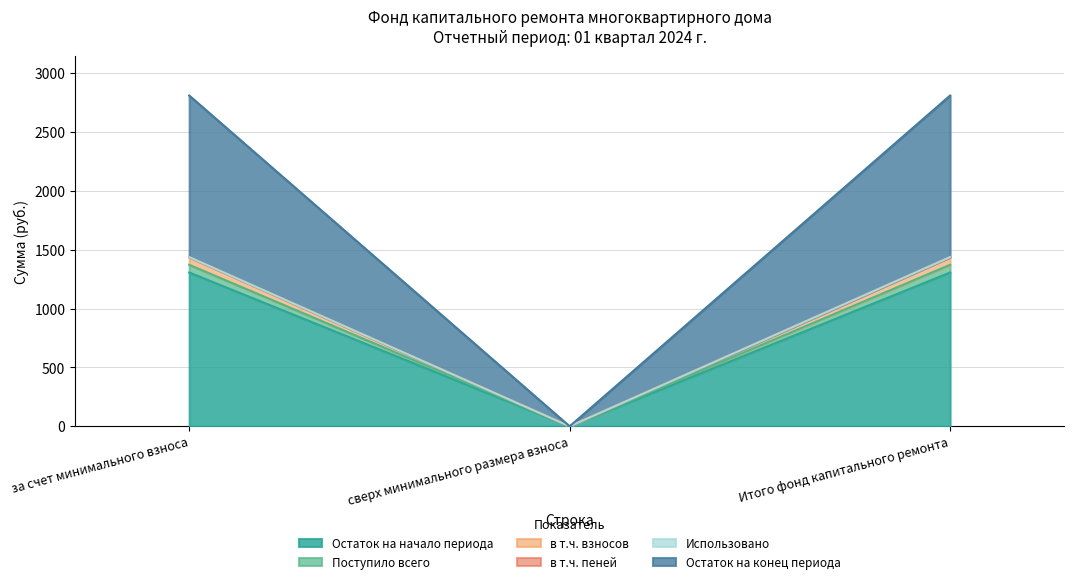

What is the value of the Остаток на начало периода point at the 1st from the left?

1306.5